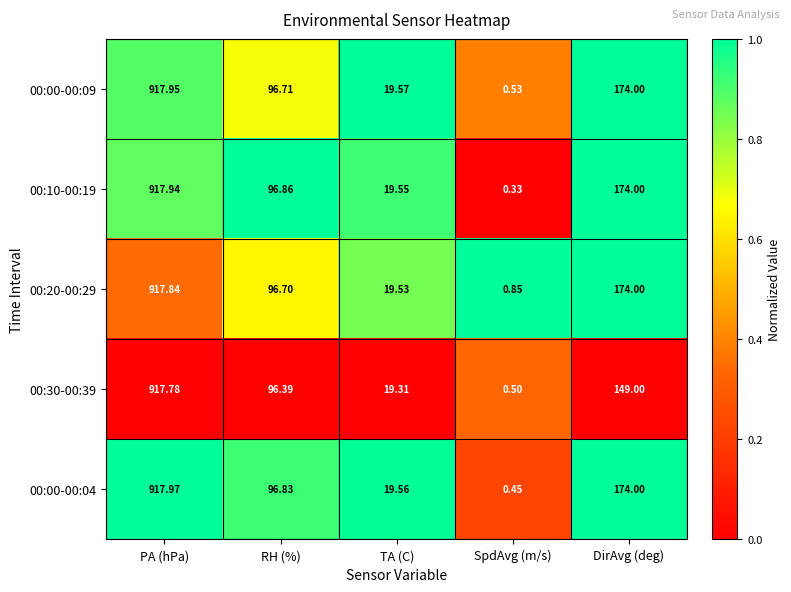

At which category is the sum across all series the highest?

PA (hPa)